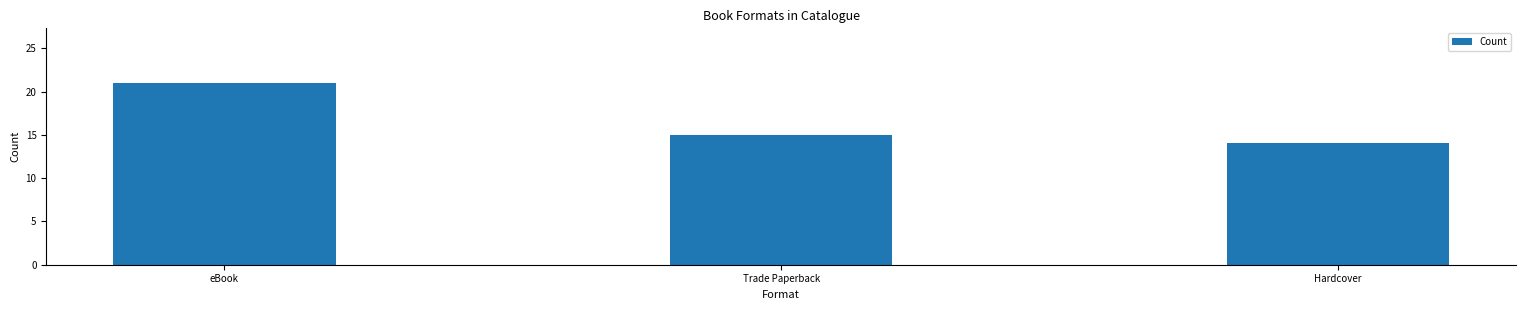

What is the maximum value shown in the chart?

21